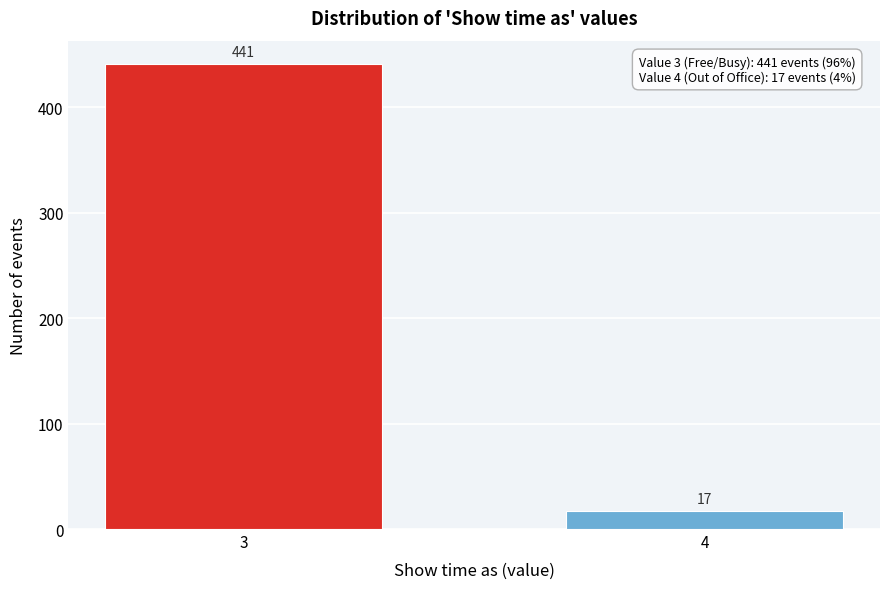

Reading left to right, transcribe all the data shown in this chart.

3=441	4=17